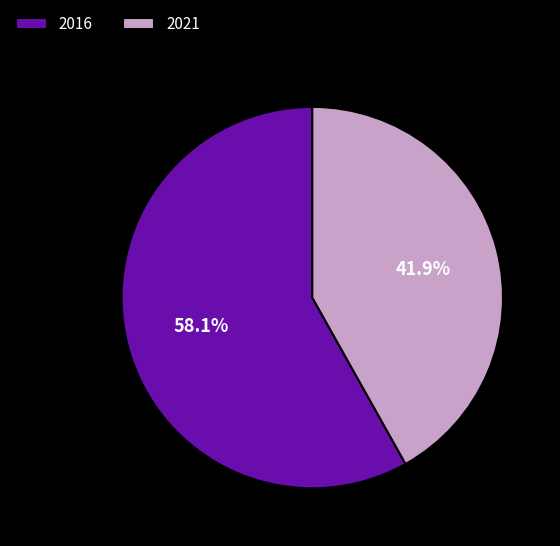

Which category accounts for the majority?

2016